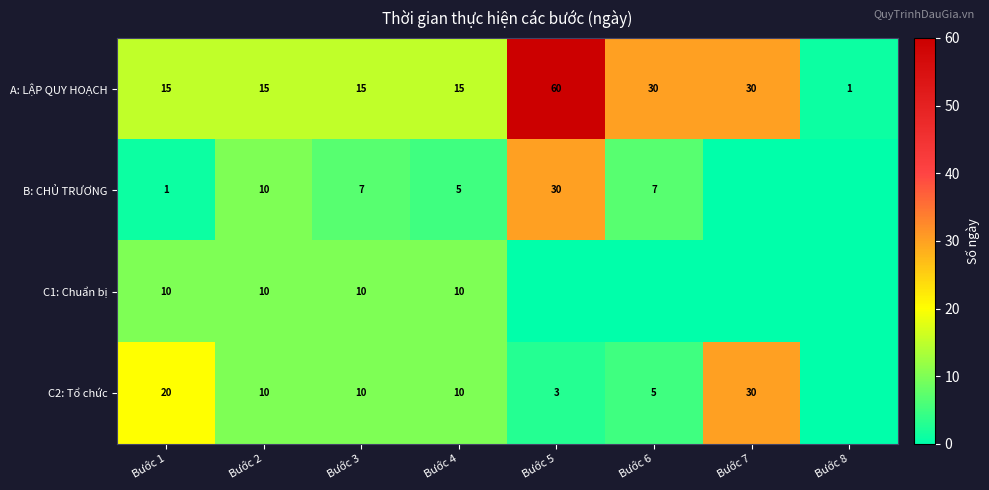

Which category has the lowest value in the A: LẬP QUY HOẠCH series?

Bước 8